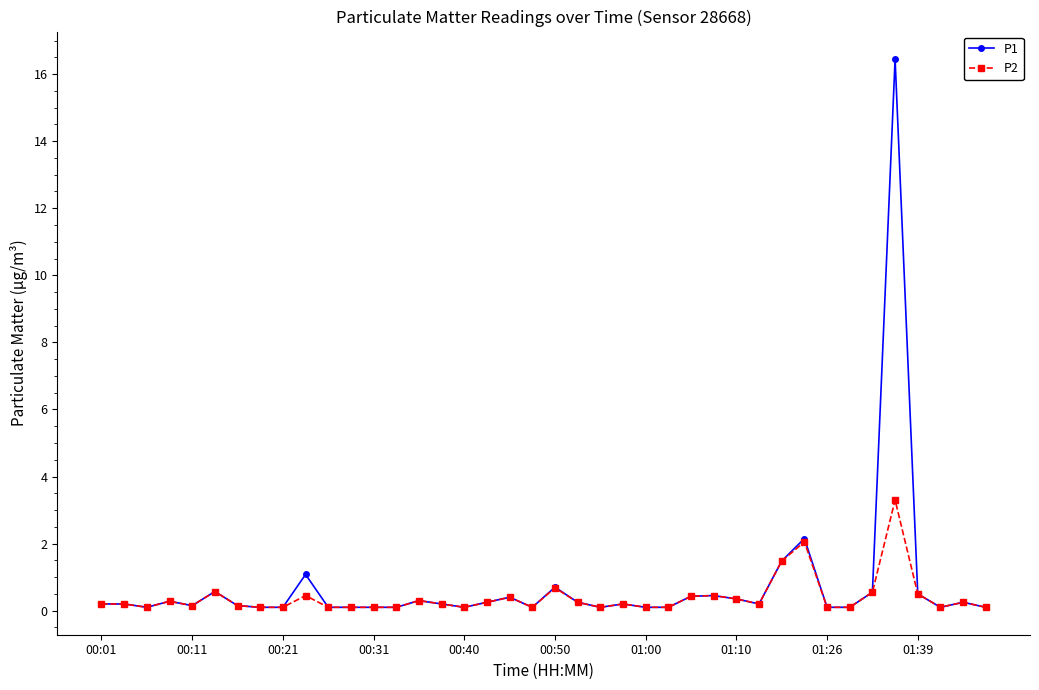

List the series in order of their peak value, highest first.

P1, P2